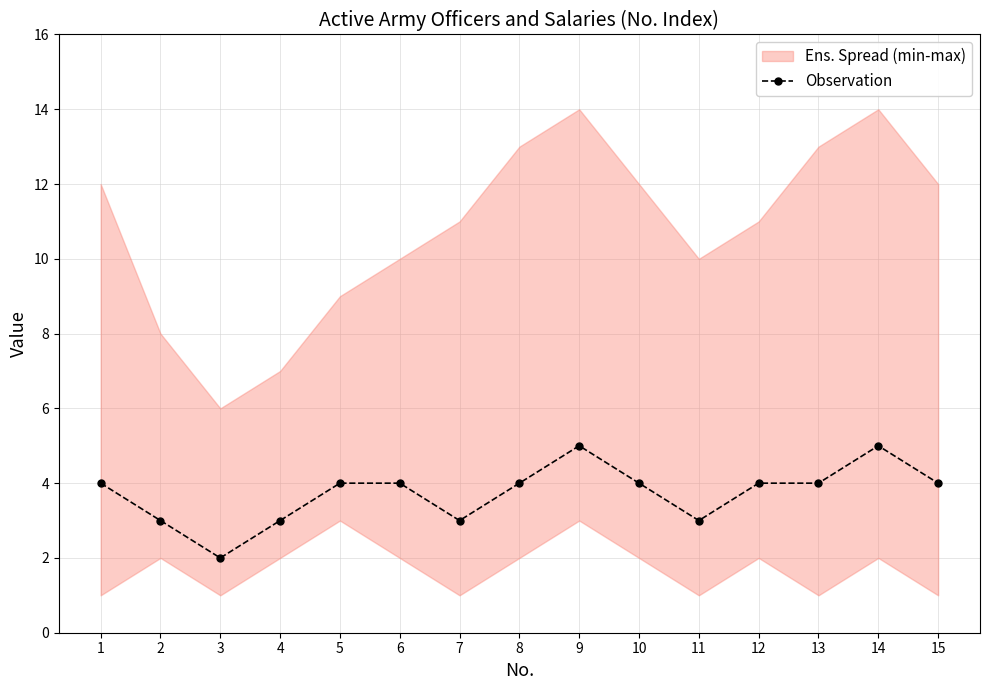

Is this an area chart (filled region under the line)?

No